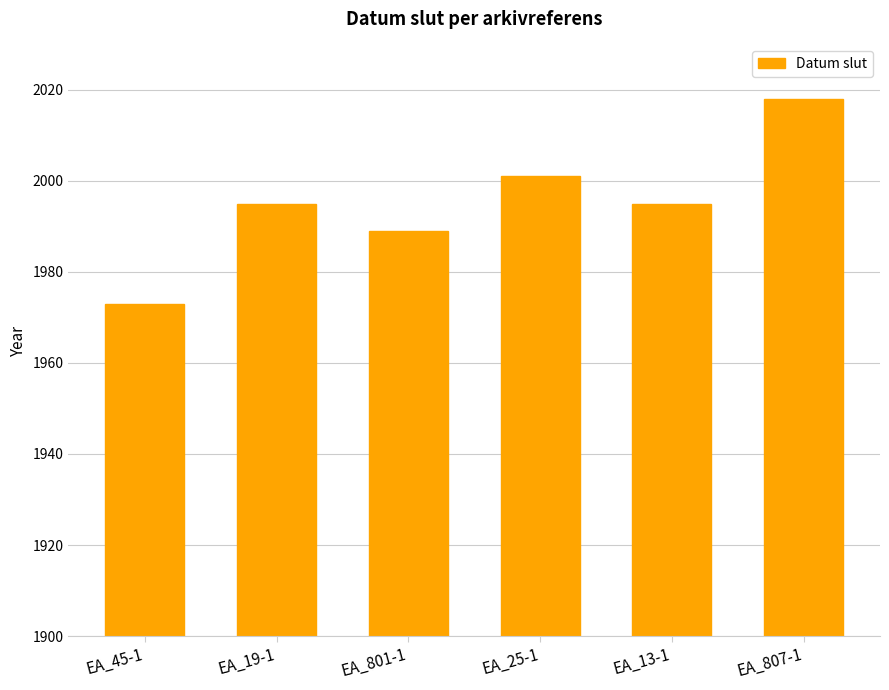

What is the label of the 2nd bar from the right?

EA_13-1